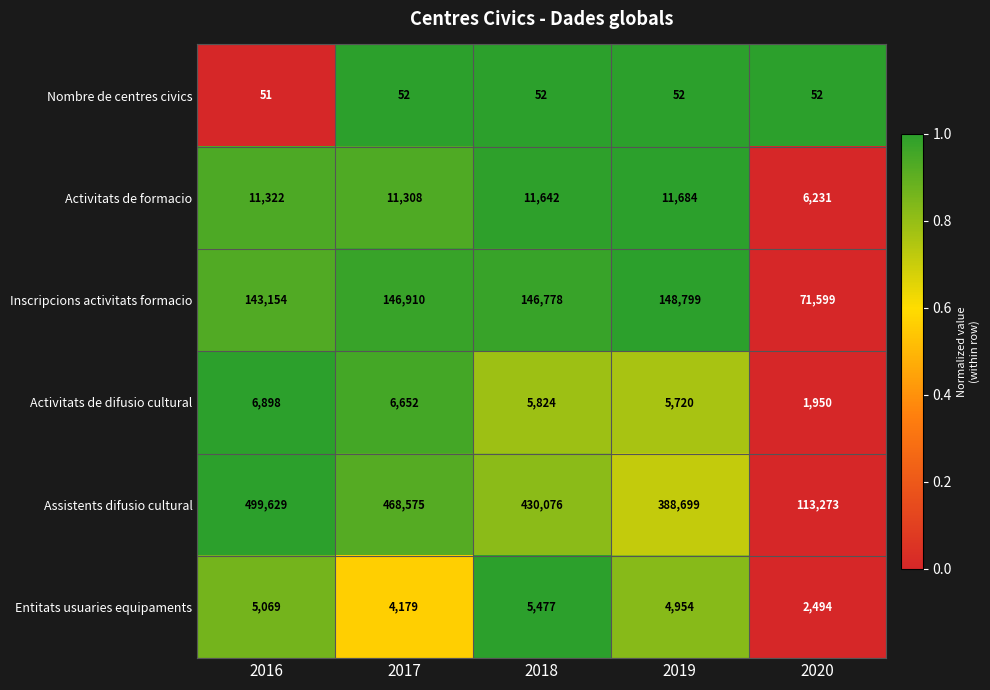

What is the spread (max minus min) of values at 2017?

468523